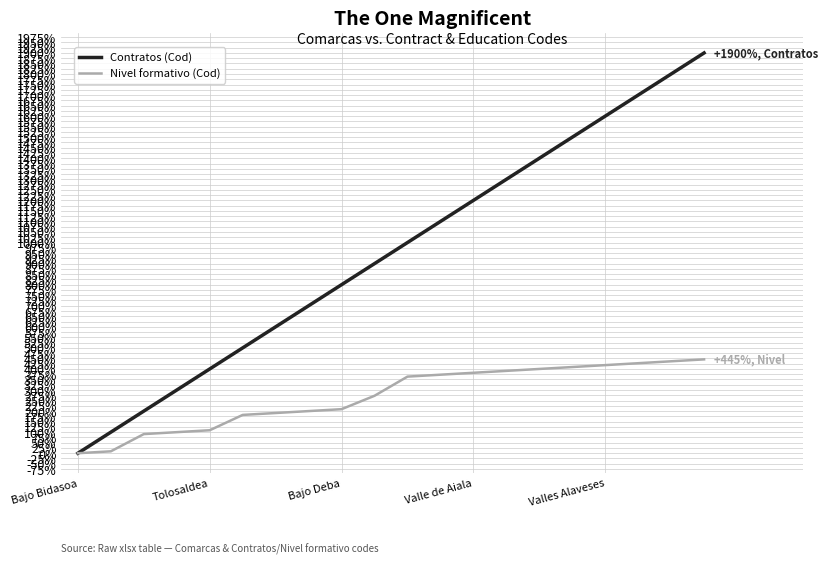

How many values in Contratos (Cod) are above zero?

19